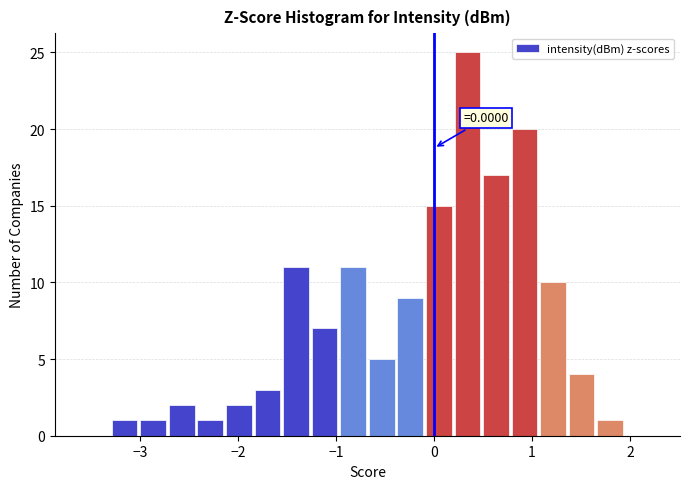

Read against the x-axis, roughly where is the centre of the tallest bar?

0.3